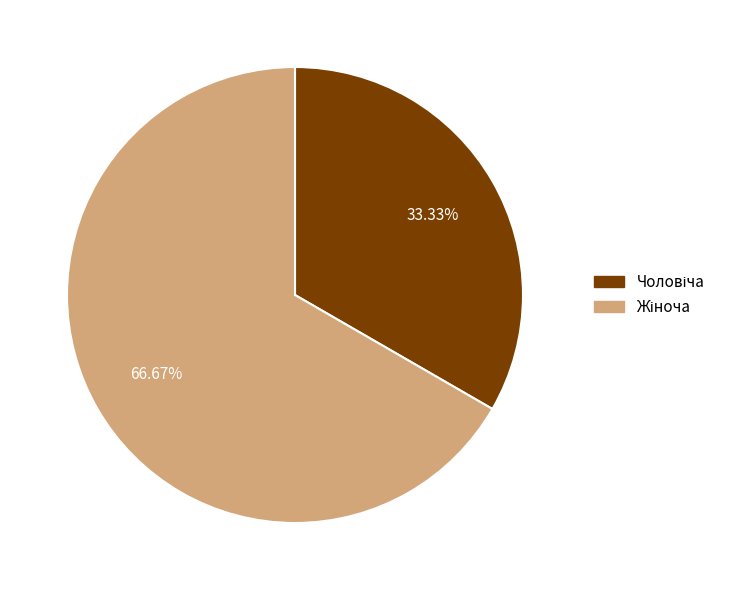

Is there a majority slice in this chart?

Yes